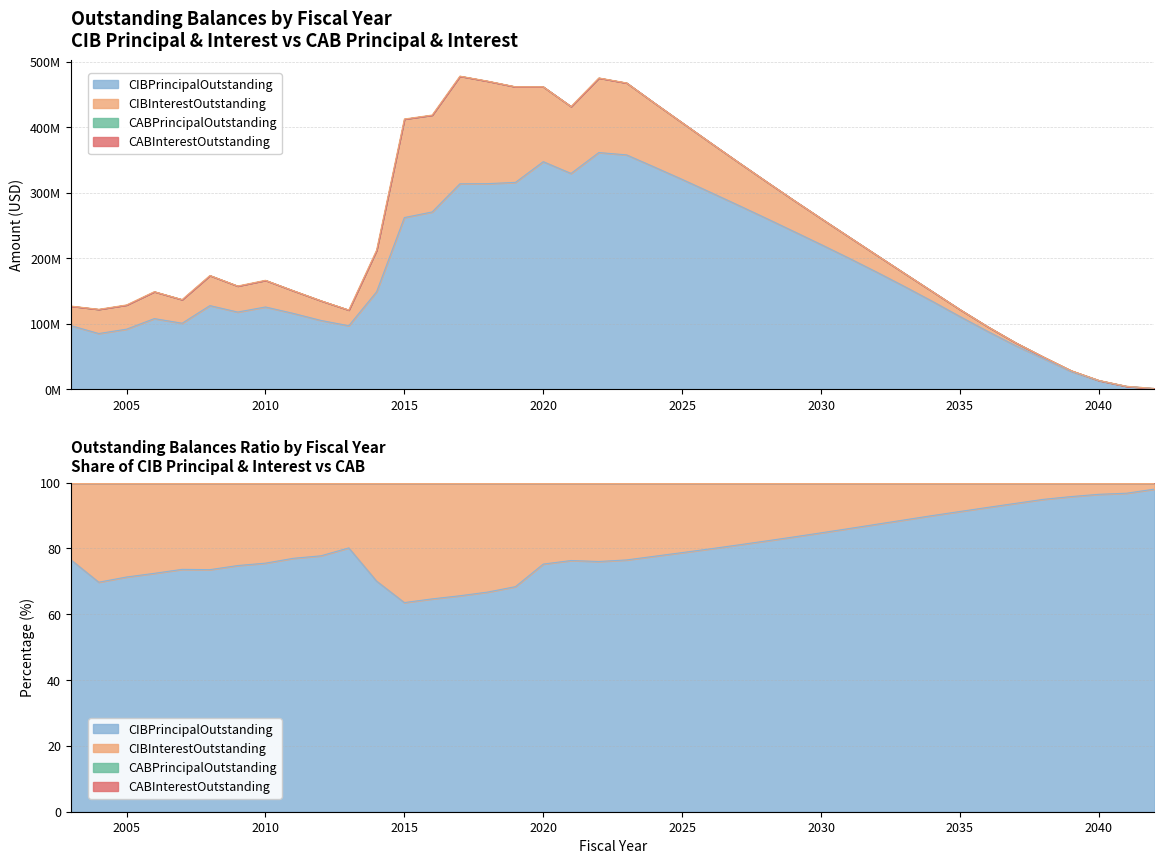

What is the total value across all series at 2037?

71478301.8